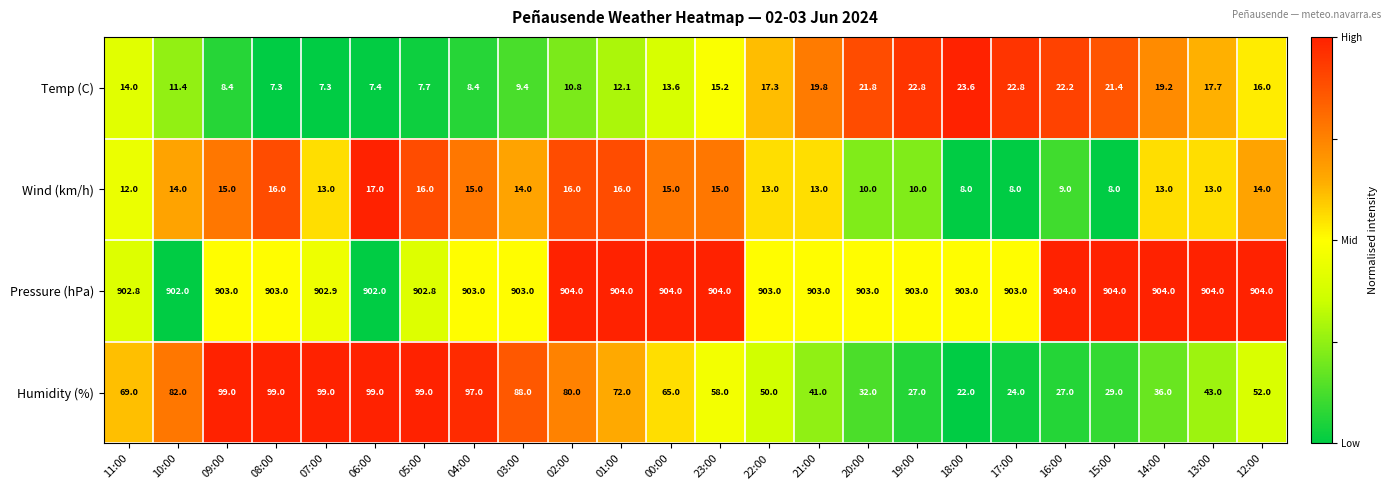

What is the difference between the maximum and minimum values in the Temp (C) series?

16.3